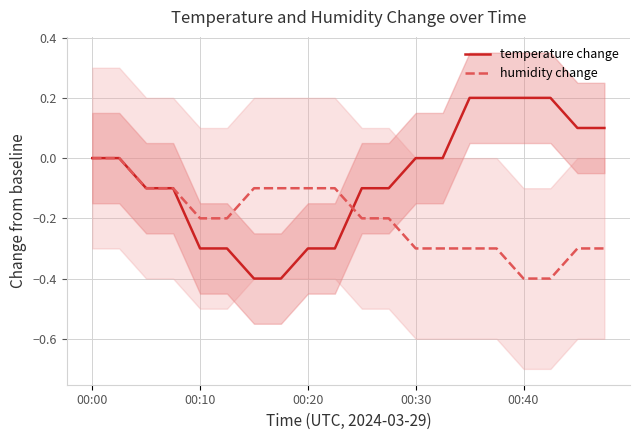

What is the greatest value displayed?

0.2